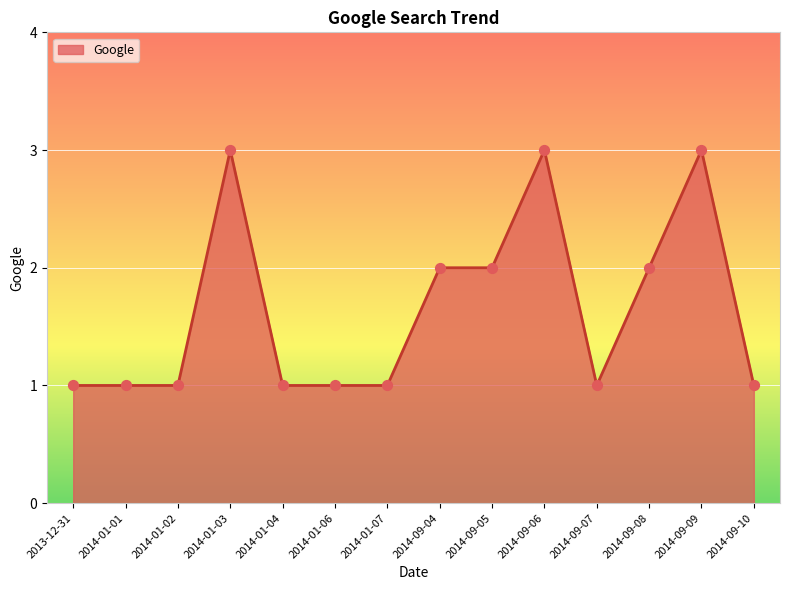

What is the change in value from 2014-01-04 to 2014-09-08?

+1